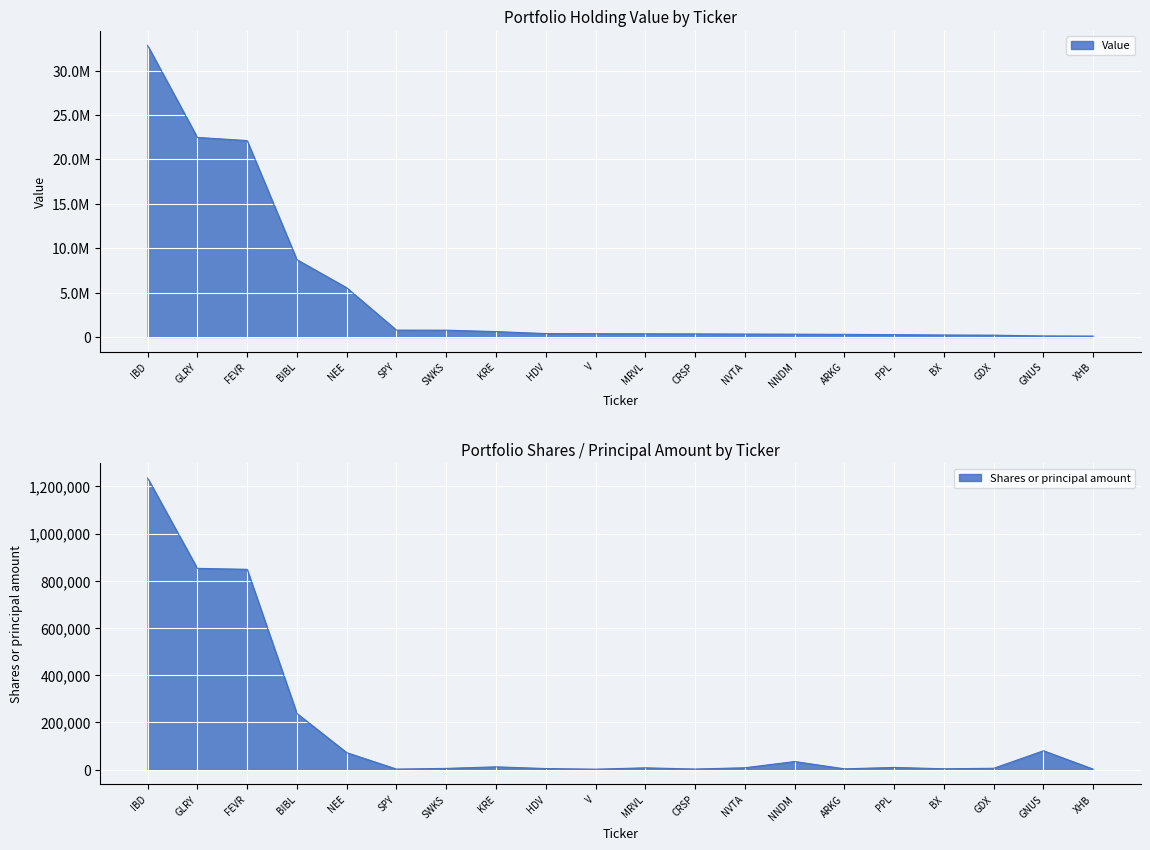

How many data points in Value are above 361000?

9